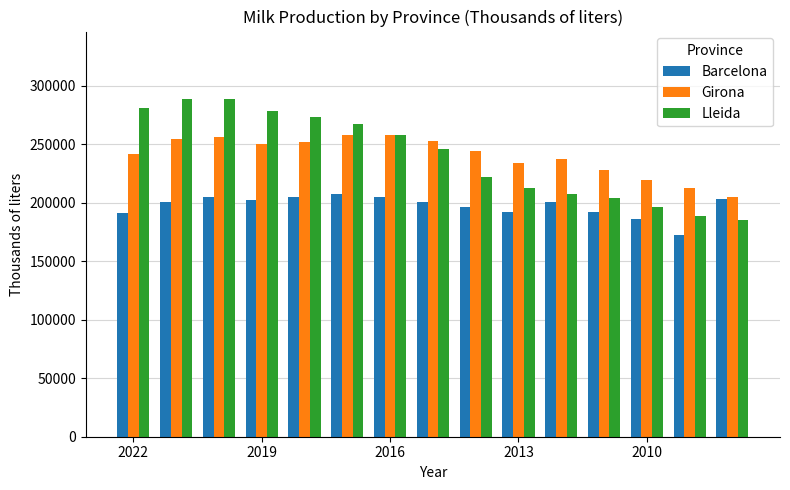

What is the highest value of the Girona series?

258164